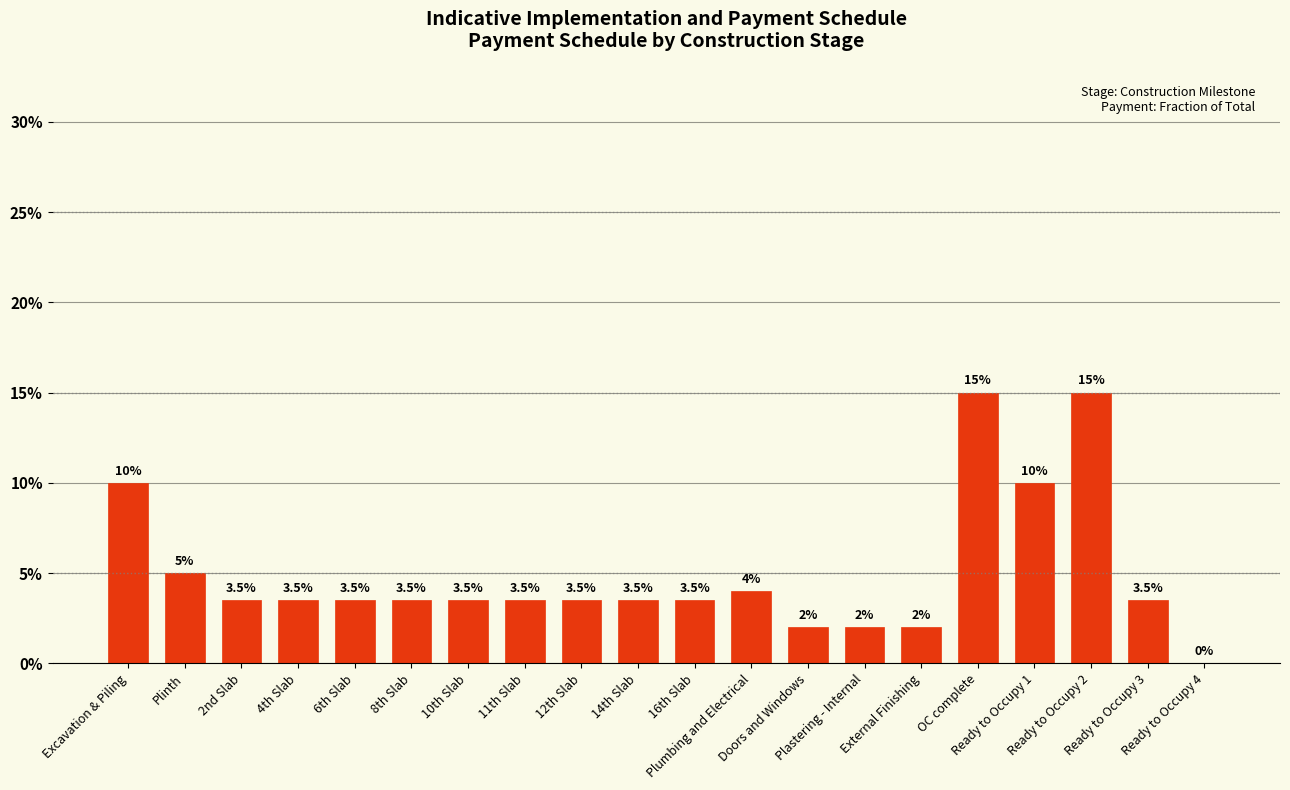

What is the average value?

0.1